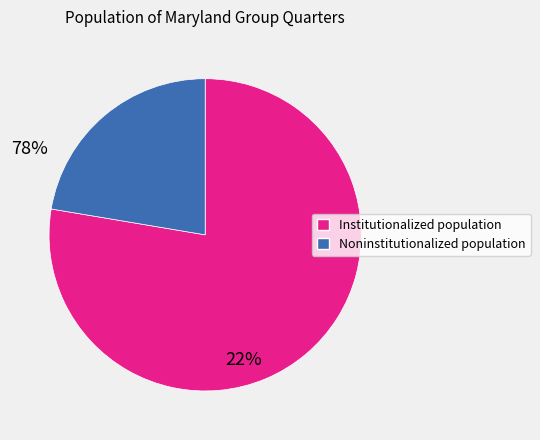

Does any single category account for the majority?

Yes